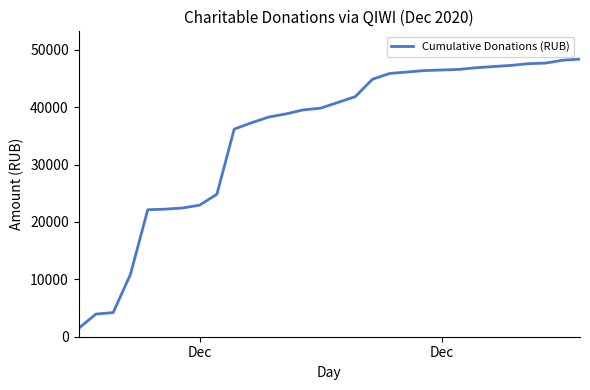

What is the greatest value displayed?

48380